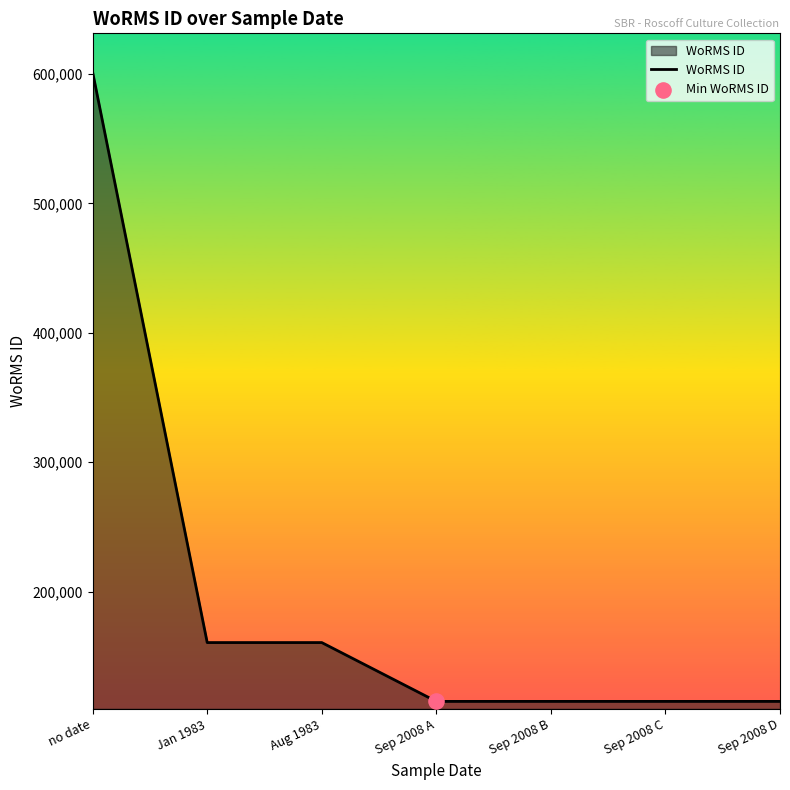

Which has a higher value, Sep 2008 A or Aug 1983?

Aug 1983